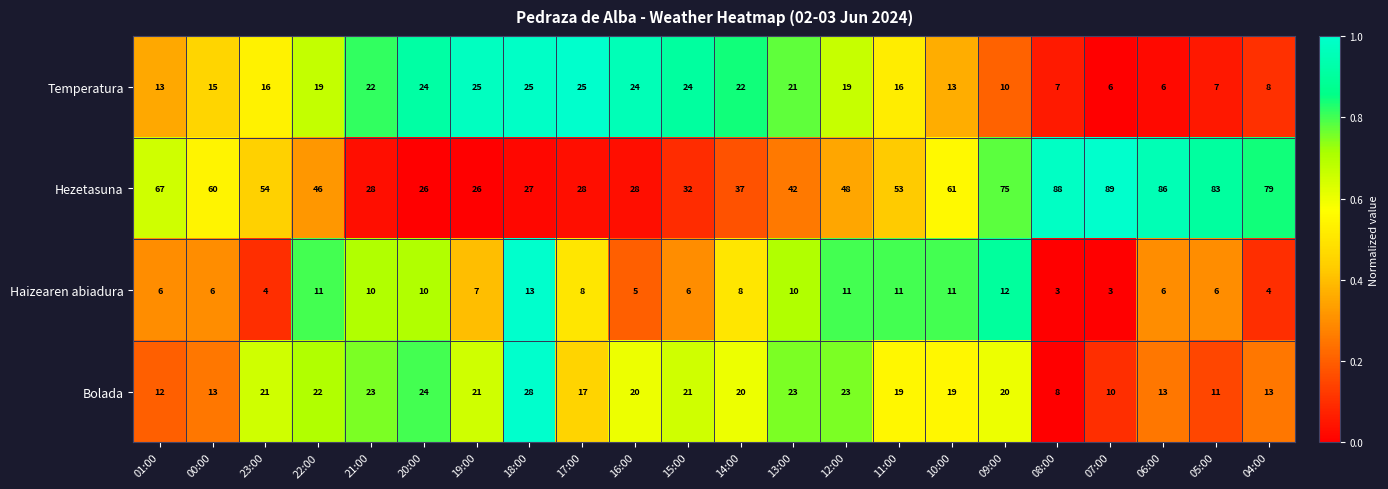

What is the difference between the second highest and minimum values in the Temperatura series?

19